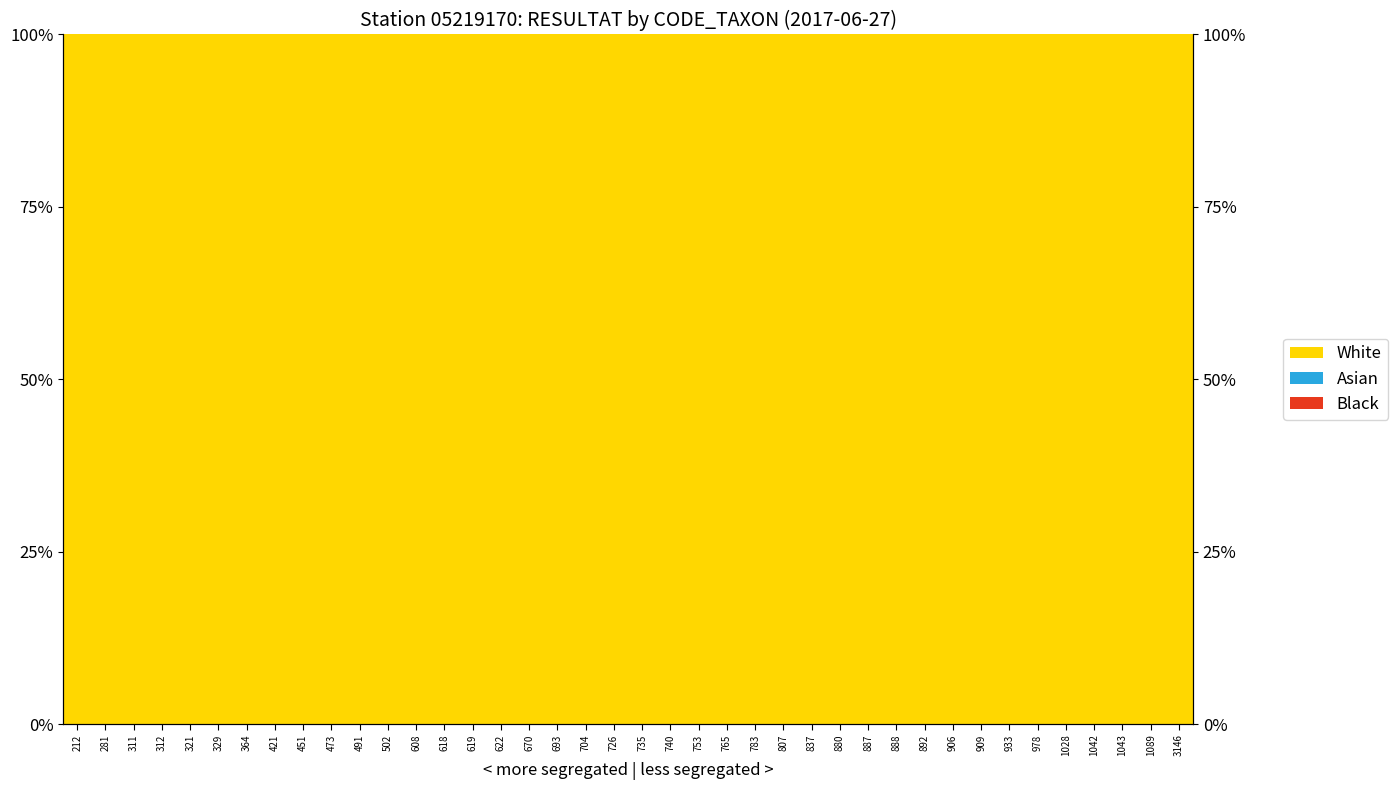

Is the value of White at 329 greater than the value of Black at 311?

Yes